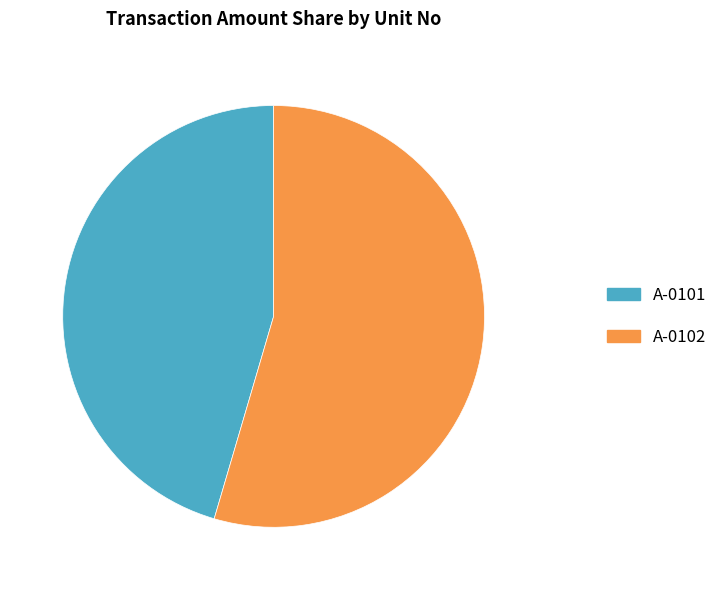

True or false: A-0101 accounts for 45% of the total.

True